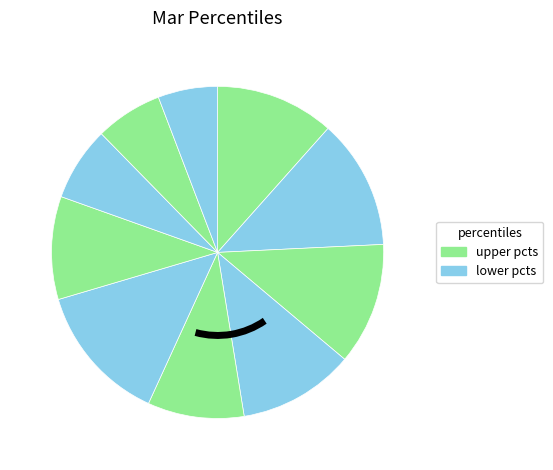

Count the number of slices in the pie.

10